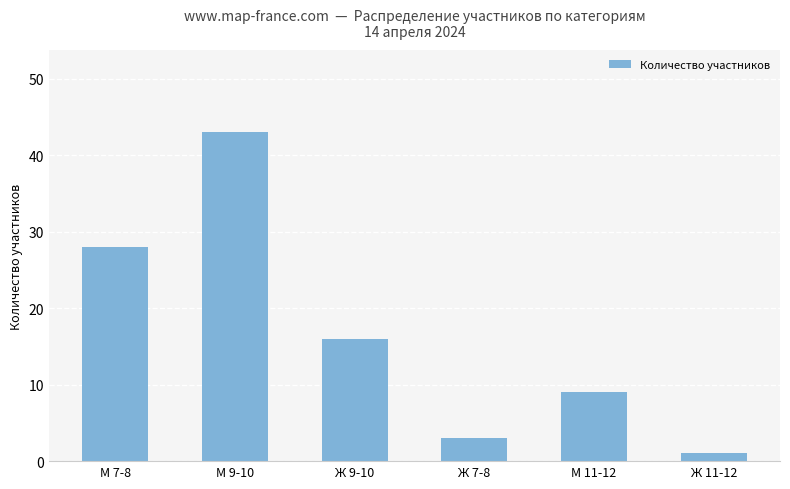

What is the change in value from М 9-10 to Ж 11-12?

-42